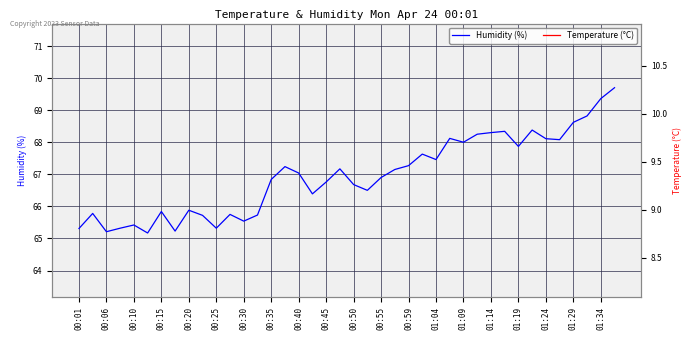

True or false: Humidity (%) has more than 1 points higher than both neighbors.

True